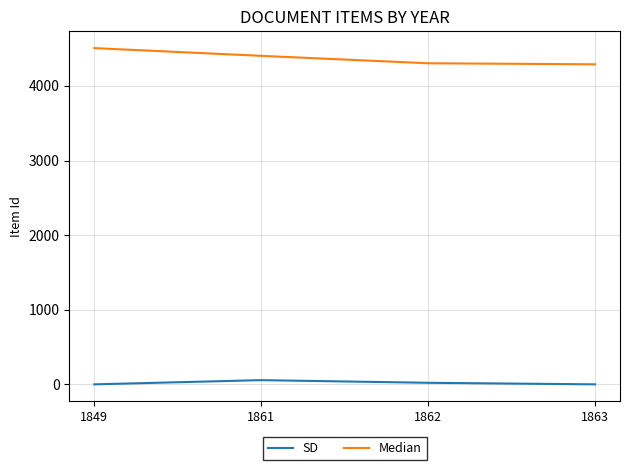

Which series has the largest total across all categories?

Median